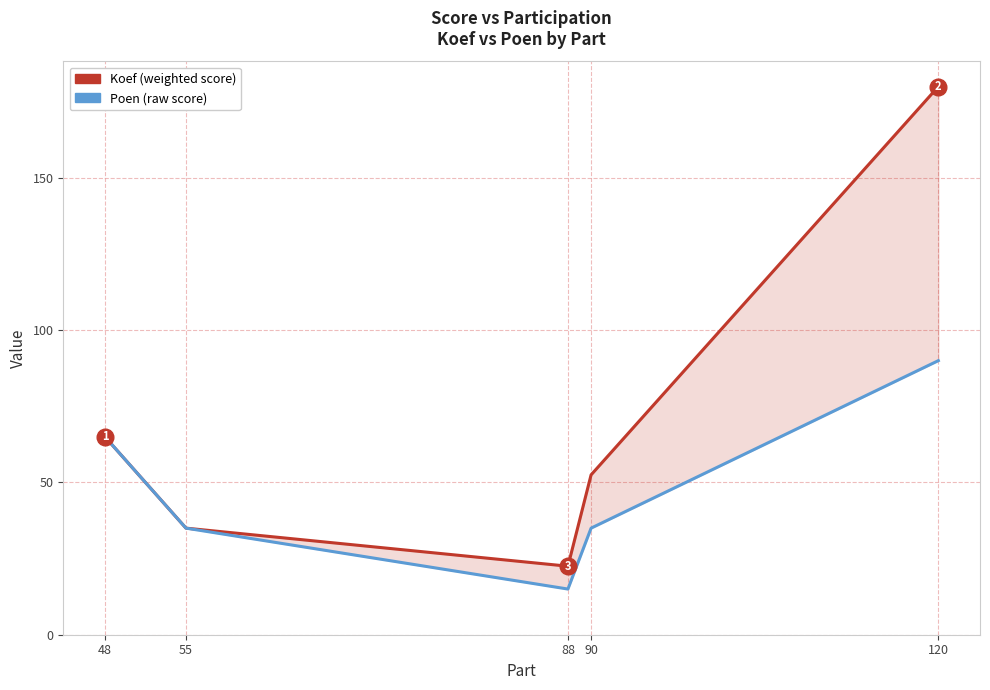

Reading right to left, list all the values displayed in this chart.

Koef: 180.0	52.5	22.5	35.0	65.0
Poen: 90.0	35.0	15.0	35.0	65.0